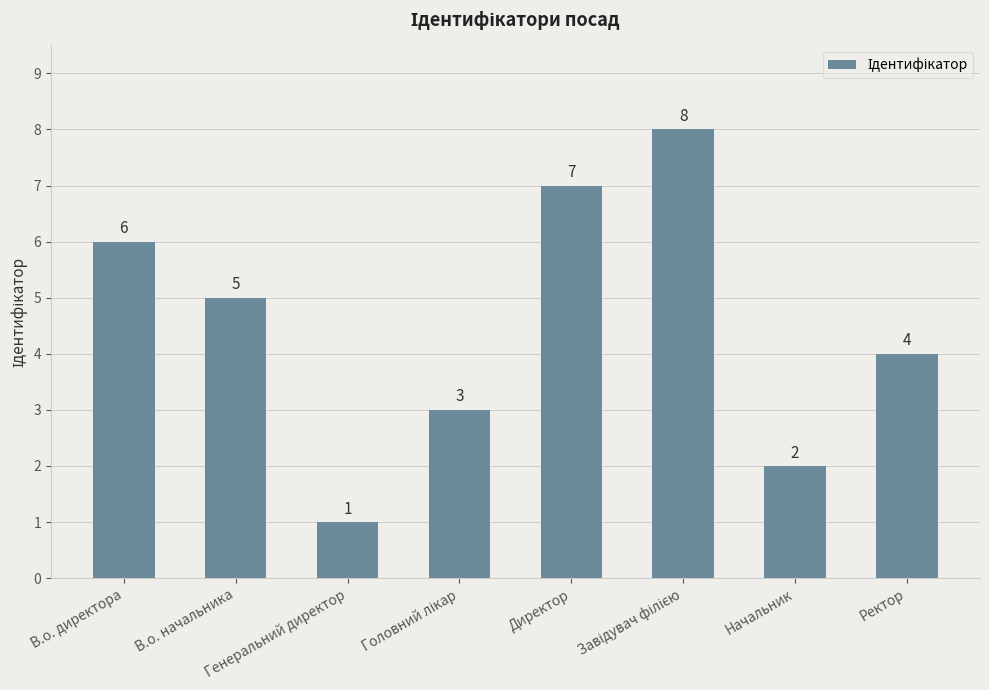

What is the difference between the maximum and minimum values?

7